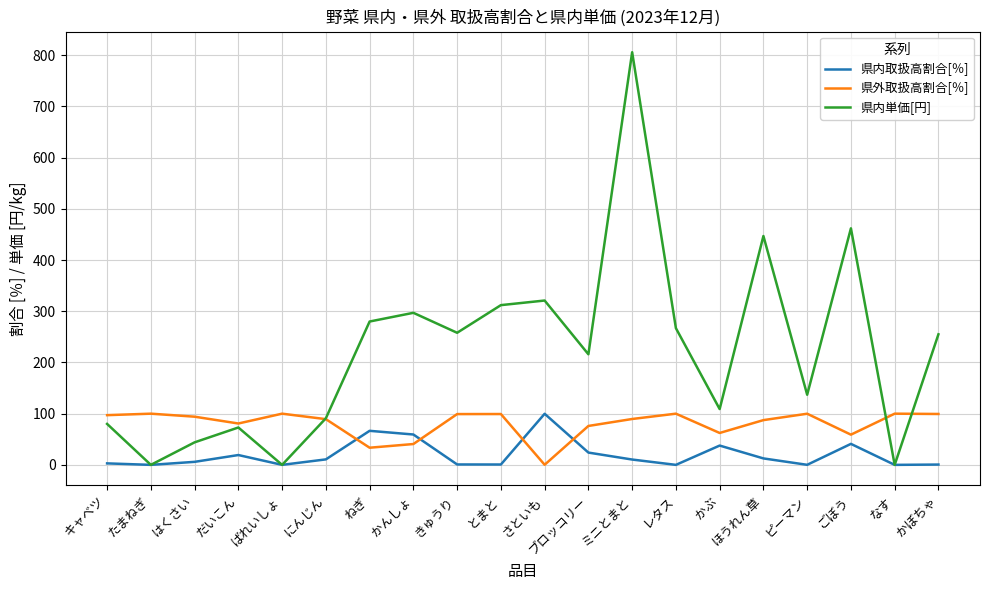

Which series has the largest total across all categories?

県内単価[円]